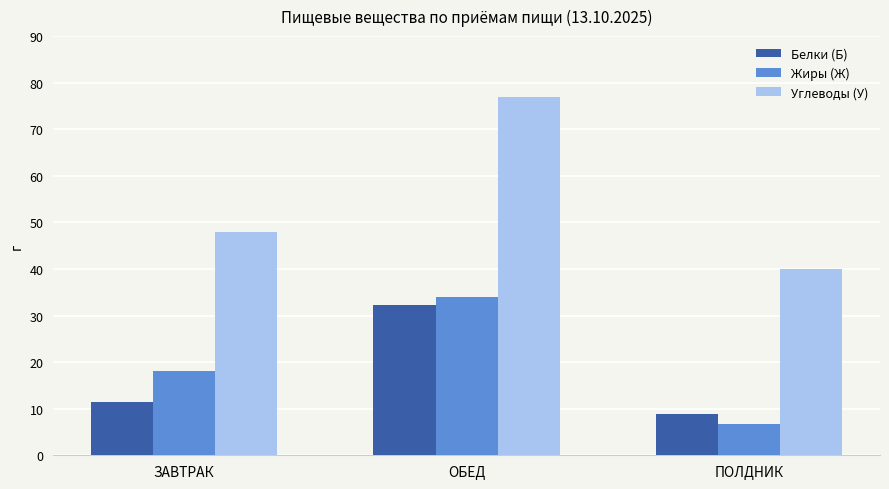

What is the difference between the maximum and minimum values in the Жиры (Ж) series?

27.4